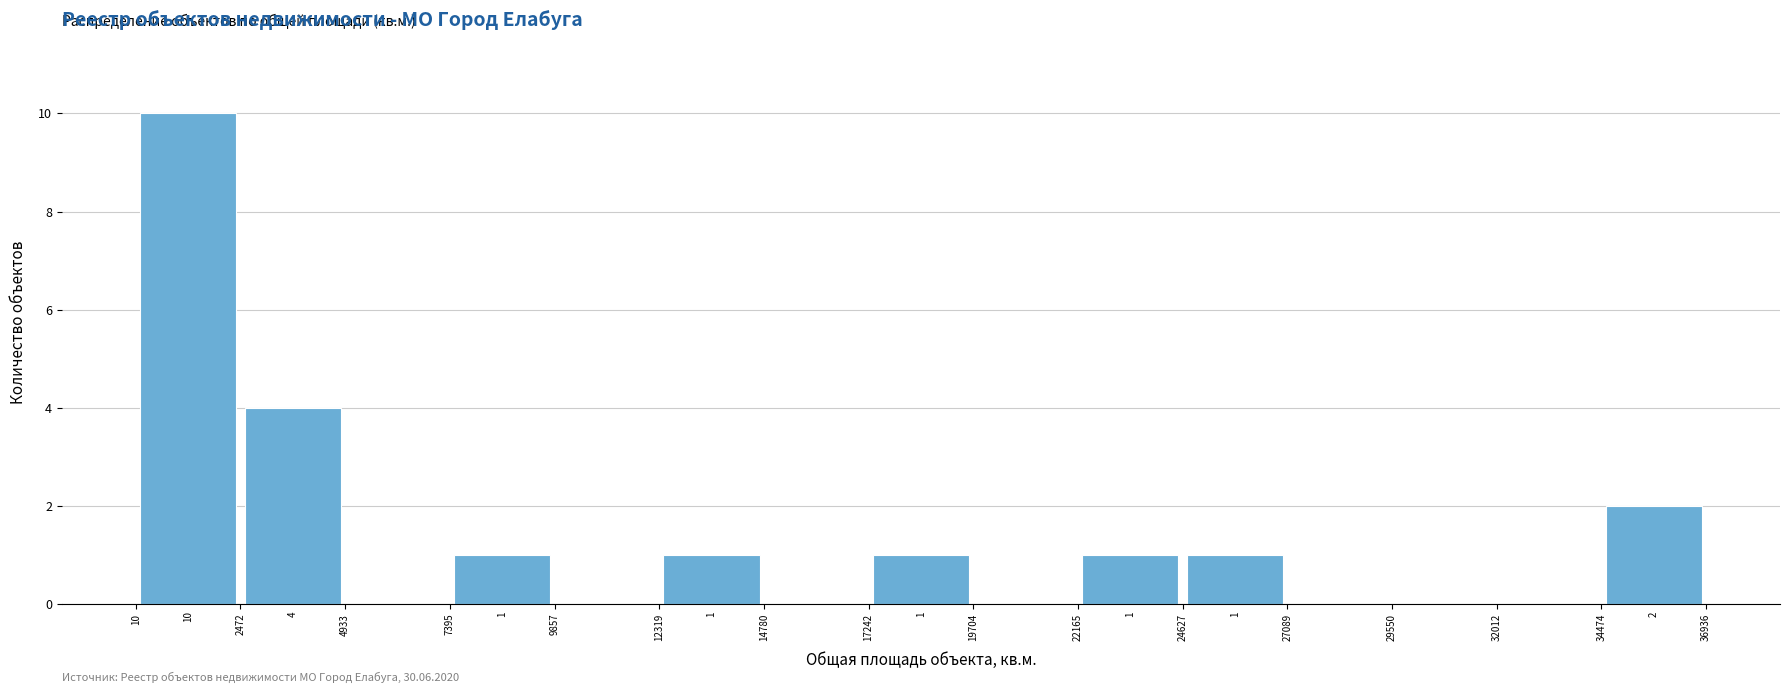

Which range on the x-axis has the tallest bar?

10 to 2472